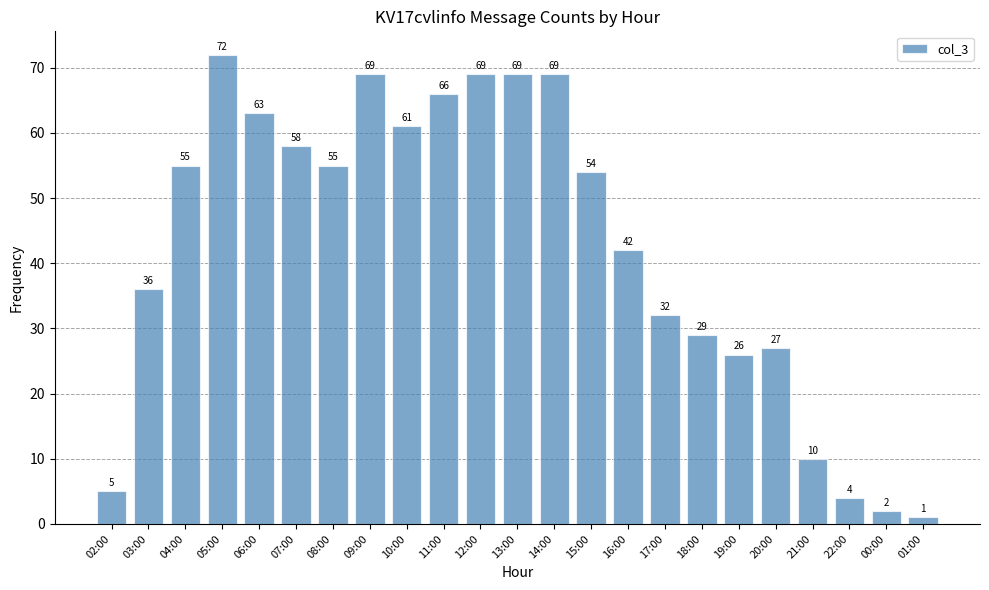

What is the ratio of the value at 04:00 to the value at 15:00?

1.0